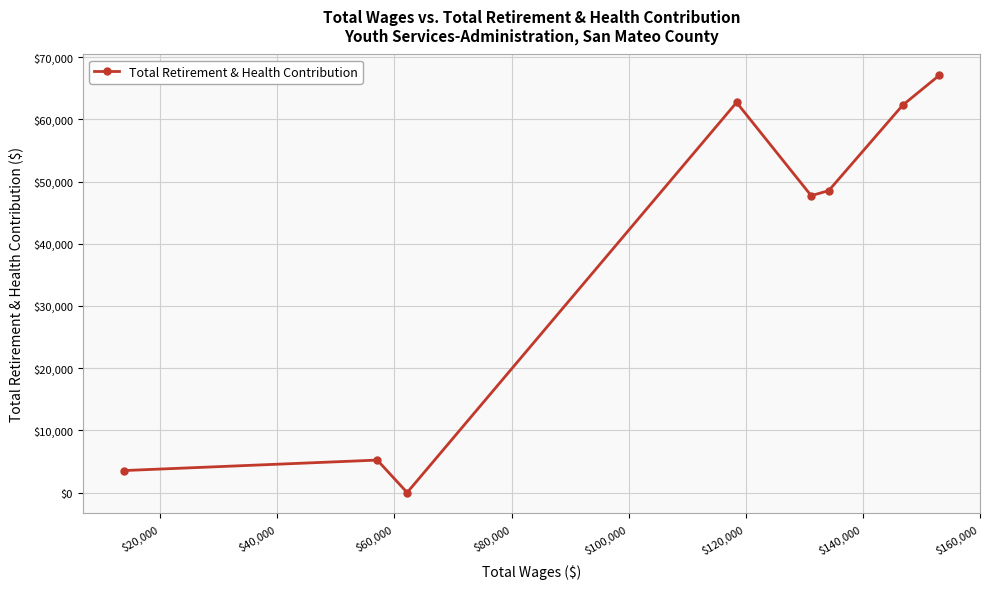

What is the maximum value shown in the chart?

67070